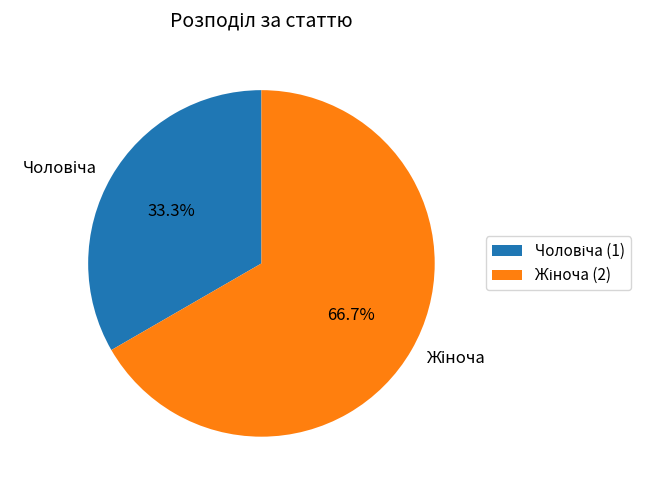

Is there any slice that represents more than half of the pie?

Yes